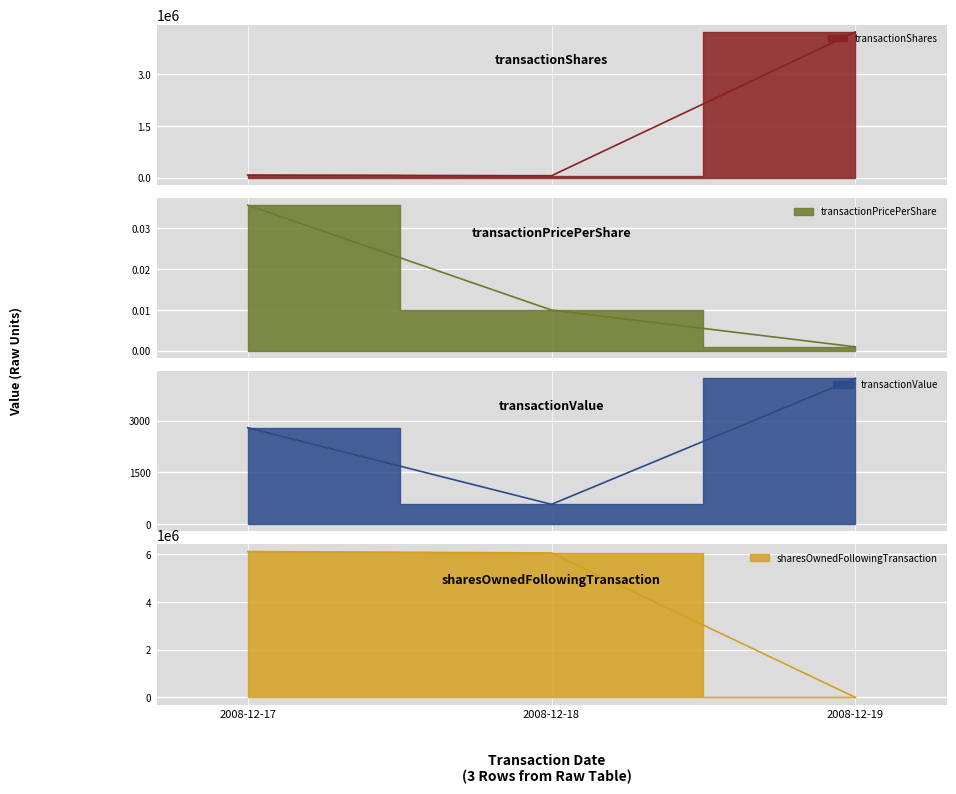

At which label does transactionValue first exceed 2795?

2008-12-19